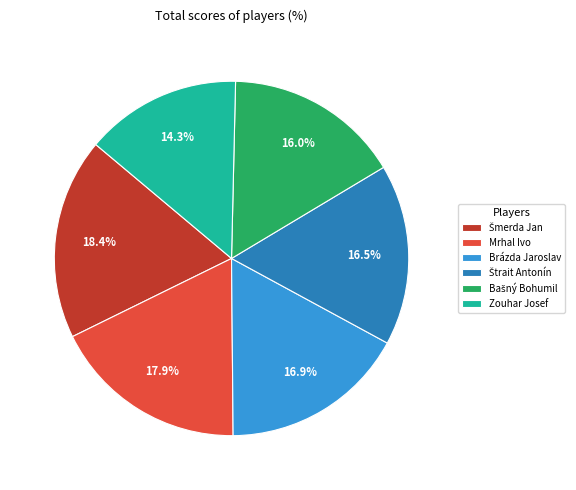

Which slice is the smallest?

Zouhar Josef